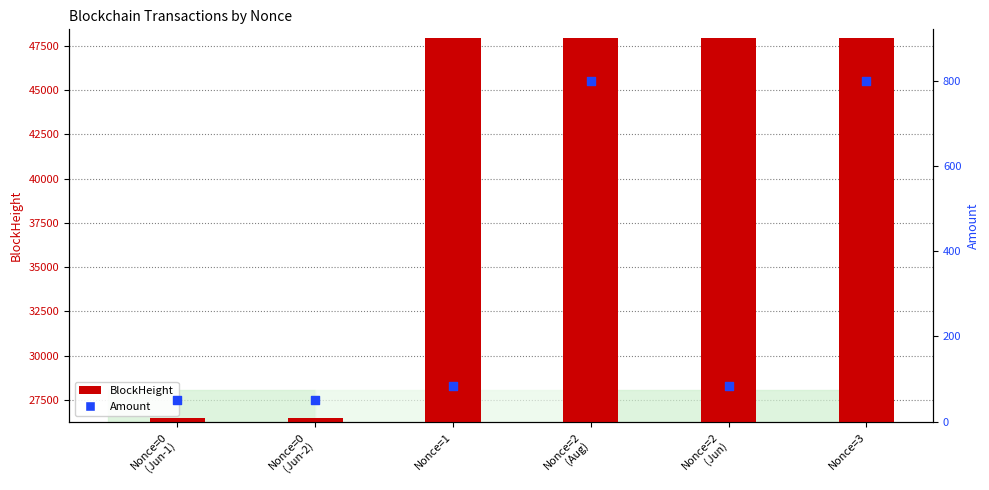

Which series has the largest Y range (max minus min)?

BlockHeight